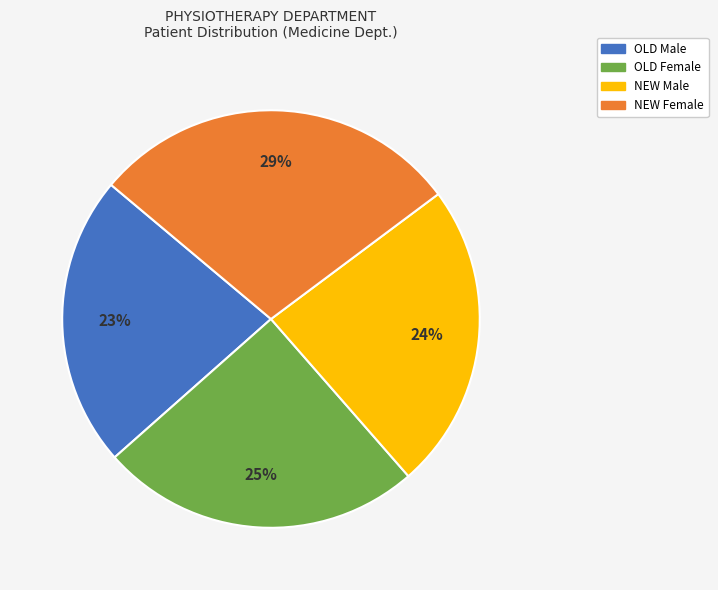

Is there a majority slice in this chart?

No